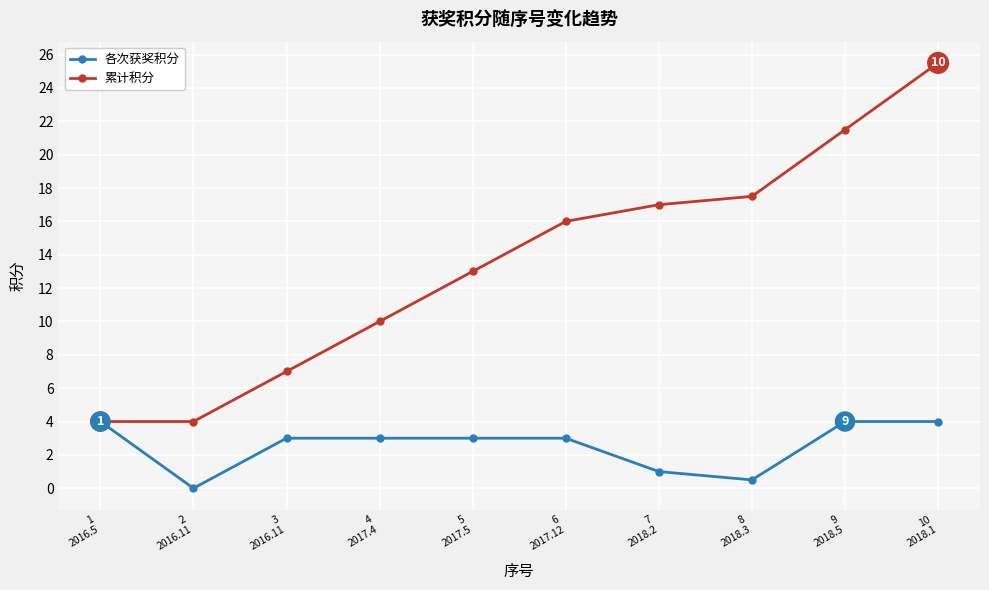

What is the difference between the maximum and minimum values in the 各次获奖积分 series?

4.0